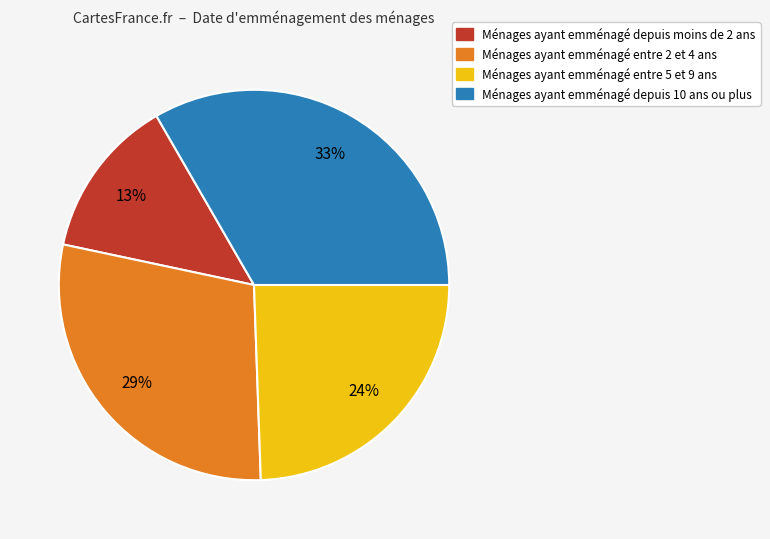

Does any single category account for the majority?

No